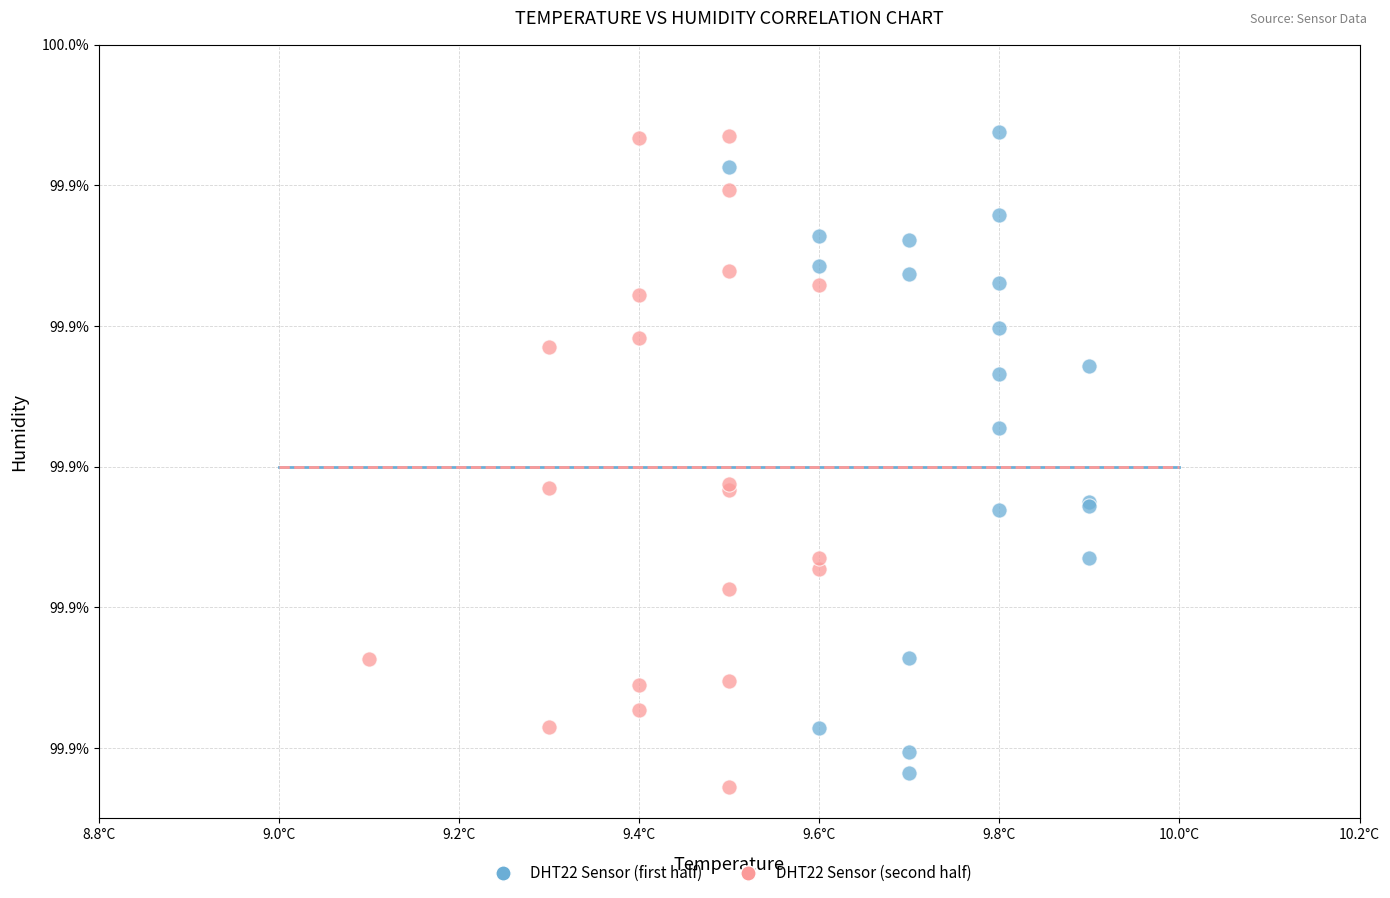

What are all the series names shown in the legend?

DHT22 Sensor (first half), DHT22 Sensor (second half)